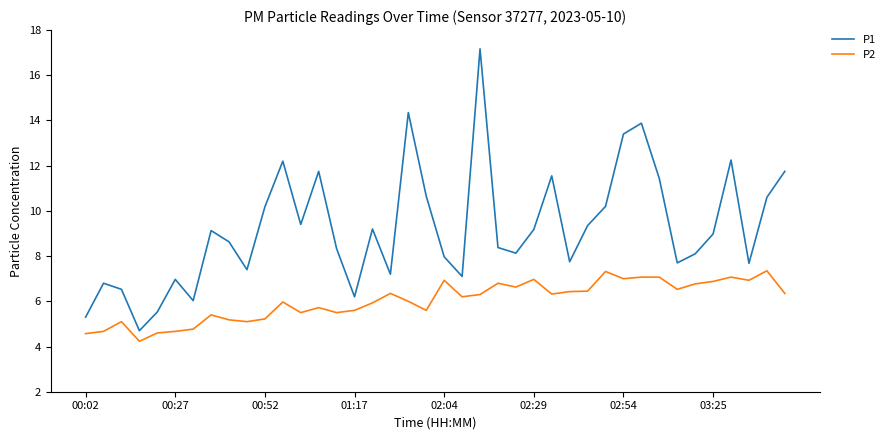

In P2, how many points are lower than both neighbors (excluding endpoints)?

11